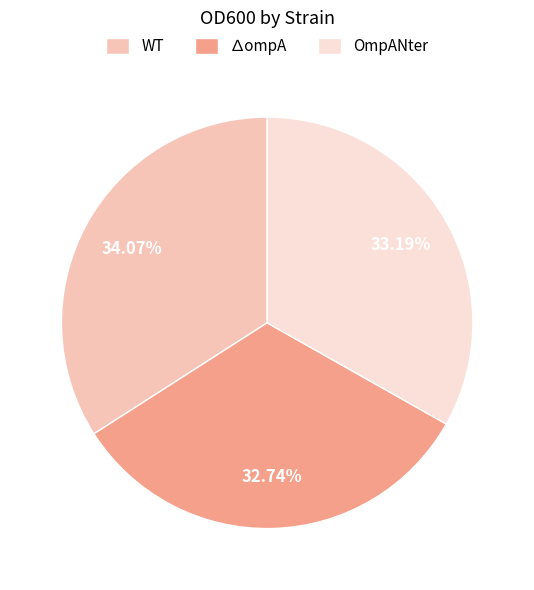

Which slice is the largest?

WT